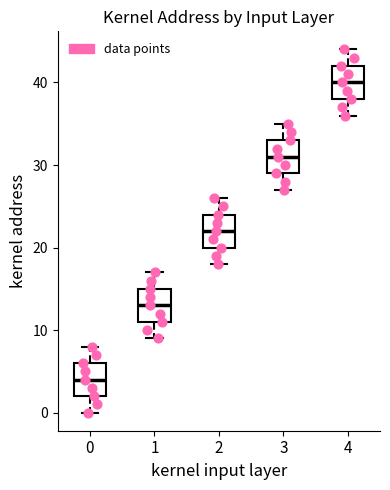

Reading left to right, read every box against the y-axis: the position of its median line, the range the box covers, and the ends of its whiskers. The values are not printed on the chart, so give them approximately, as read against the axis.

0: median 4, box 2 to 6, whiskers 0 to 8
1: median 13, box 11 to 15, whiskers 9 to 17
2: median 22, box 20 to 24, whiskers 18 to 26
3: median 31, box 29 to 33, whiskers 27 to 35
4: median 40, box 38 to 42, whiskers 36 to 44